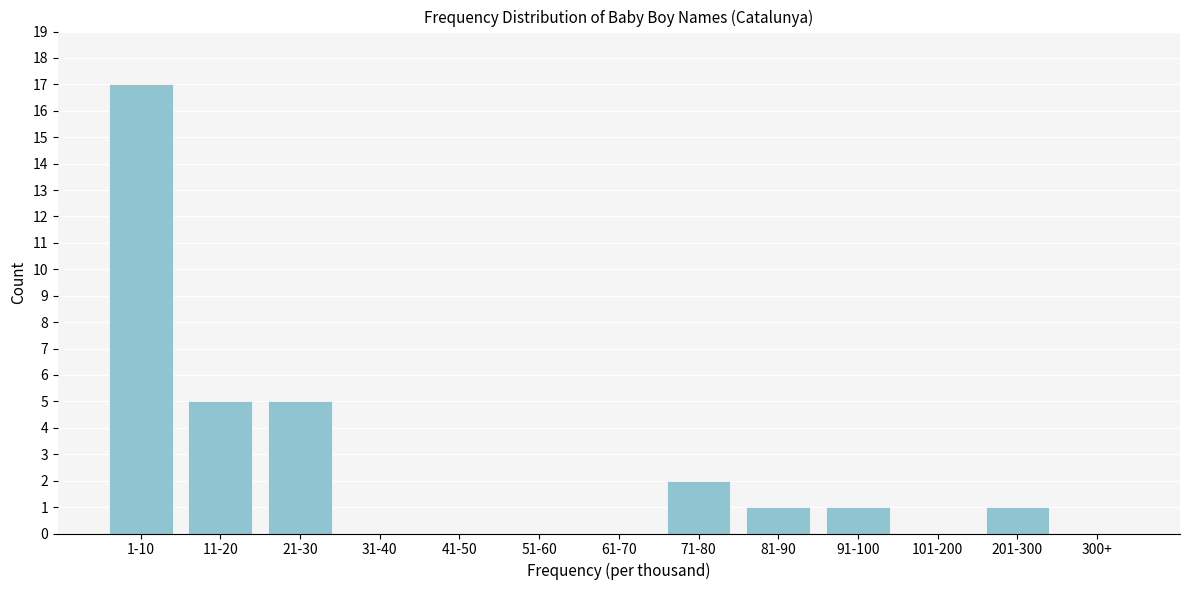

Reading left to right, extract all data points from this chart.

1-10=17	11-20=5	21-30=5	31-40=0	41-50=0	51-60=0	61-70=0	71-80=2	81-90=1	91-100=1	101-200=0	201-300=1	300+=0